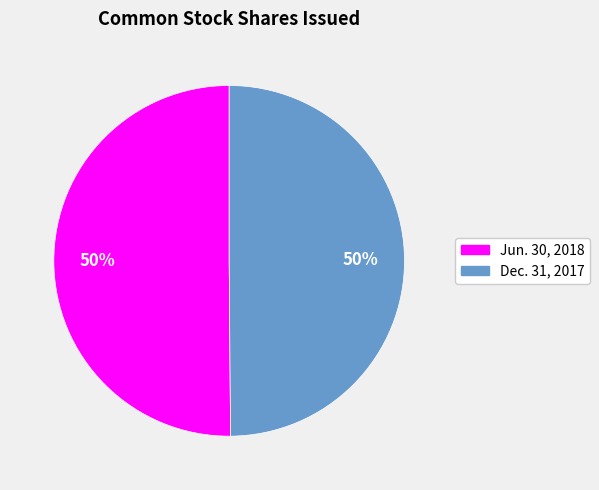

What percentage is the Dec. 31, 2017 slice, to the nearest percent?

50%